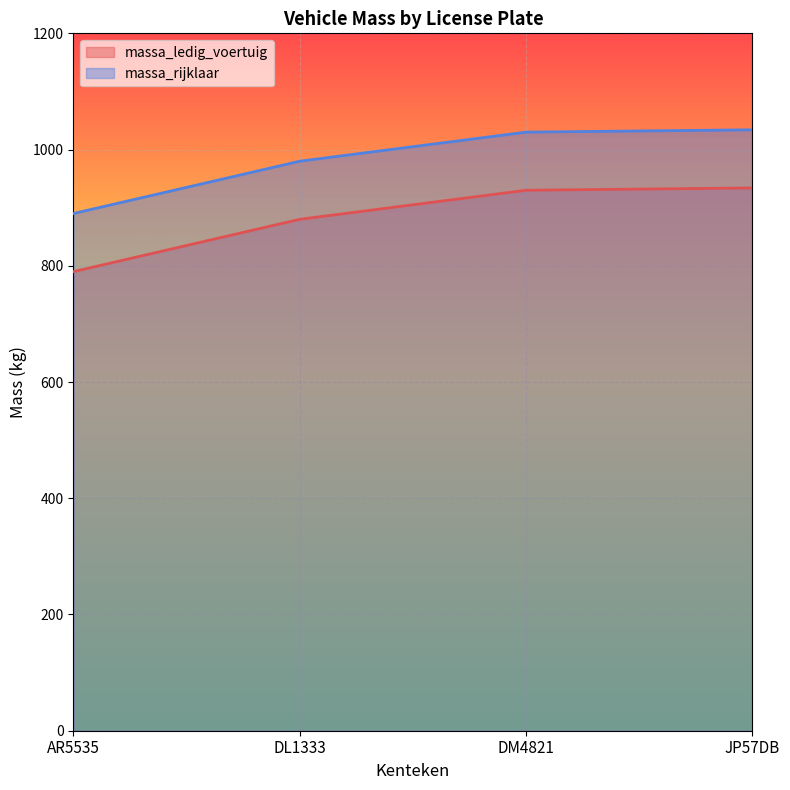

What is the sum of the massa_rijklaar values at DL1333 and DM4821?

2010